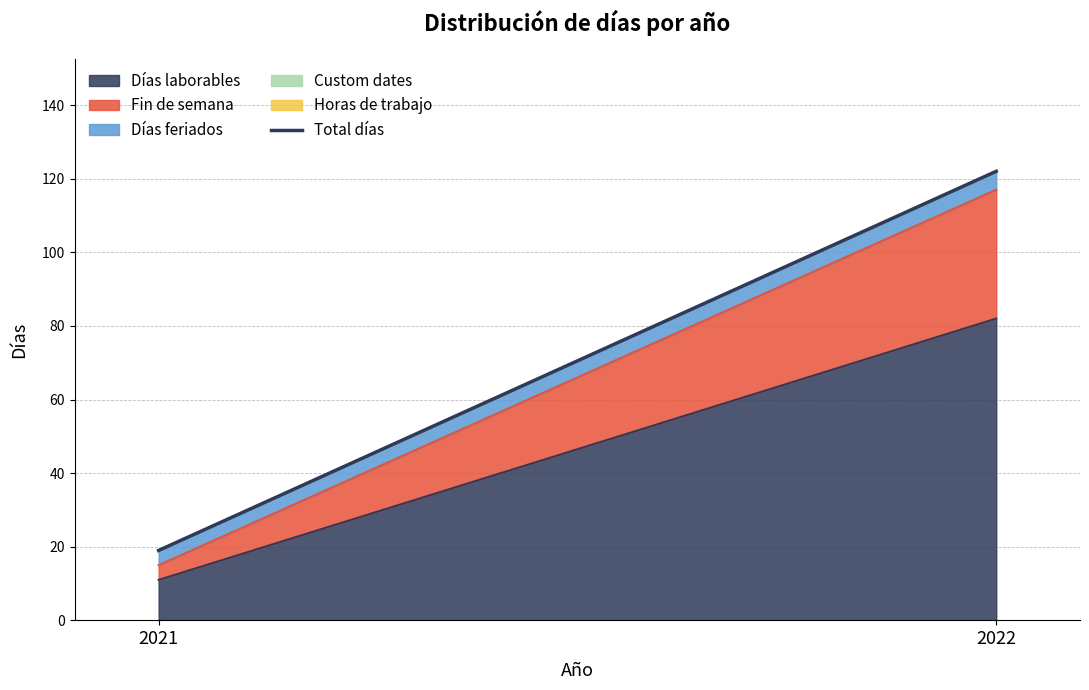

Rank the categories by value from highest to lowest.

2022, 2021